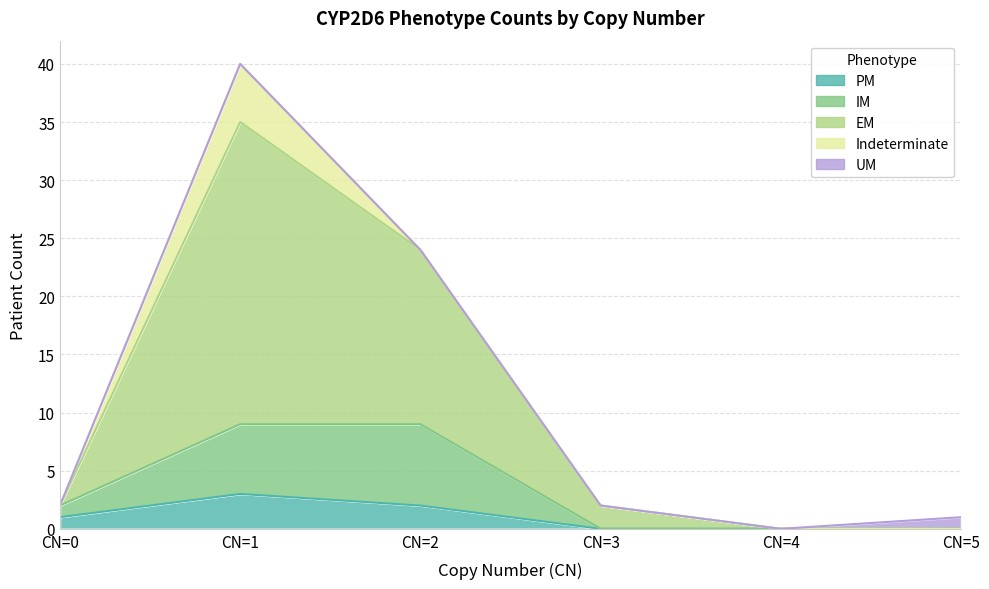

What is the total value across all series at CN=2?

35